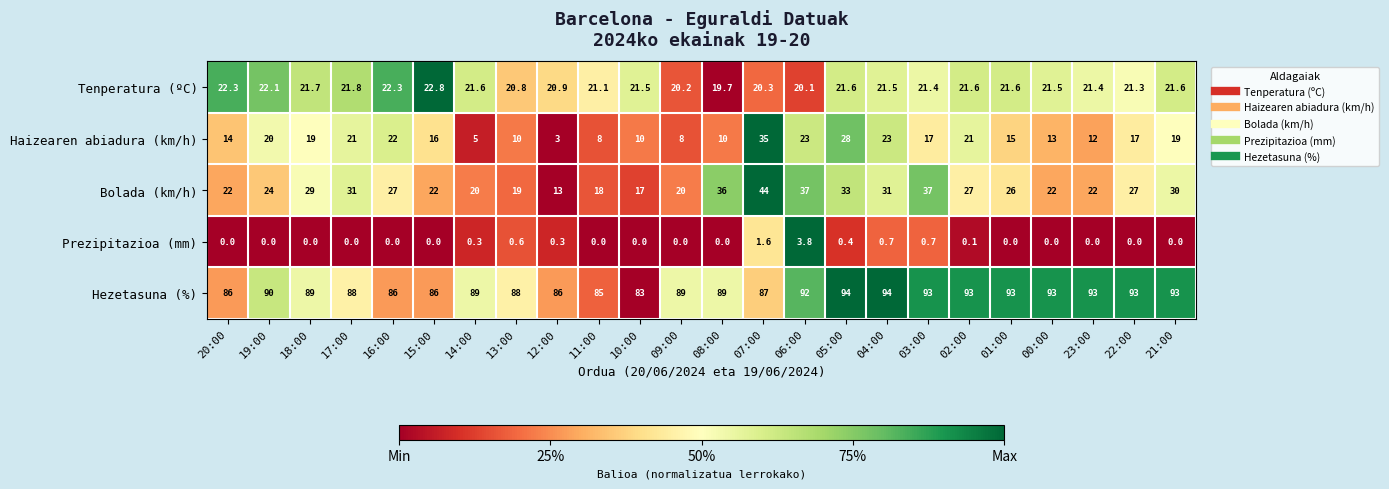

At which category is the sum across all series the highest?

07:00